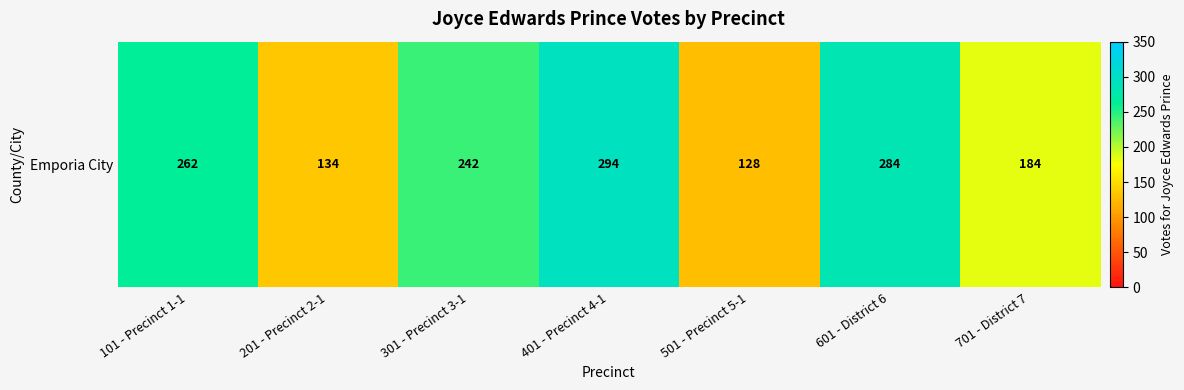

At which label is the value closest to 211?

701 - District 7